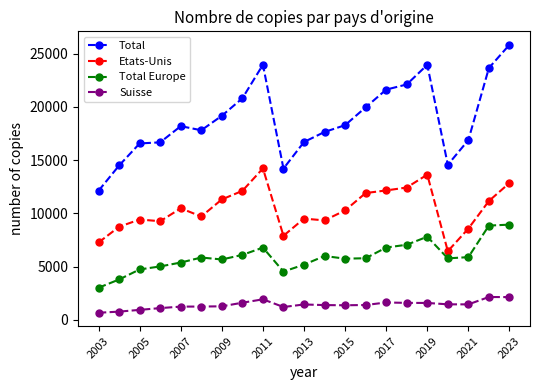

What are all the series names shown in the legend?

Total, Etats-Unis, Total Europe, Suisse